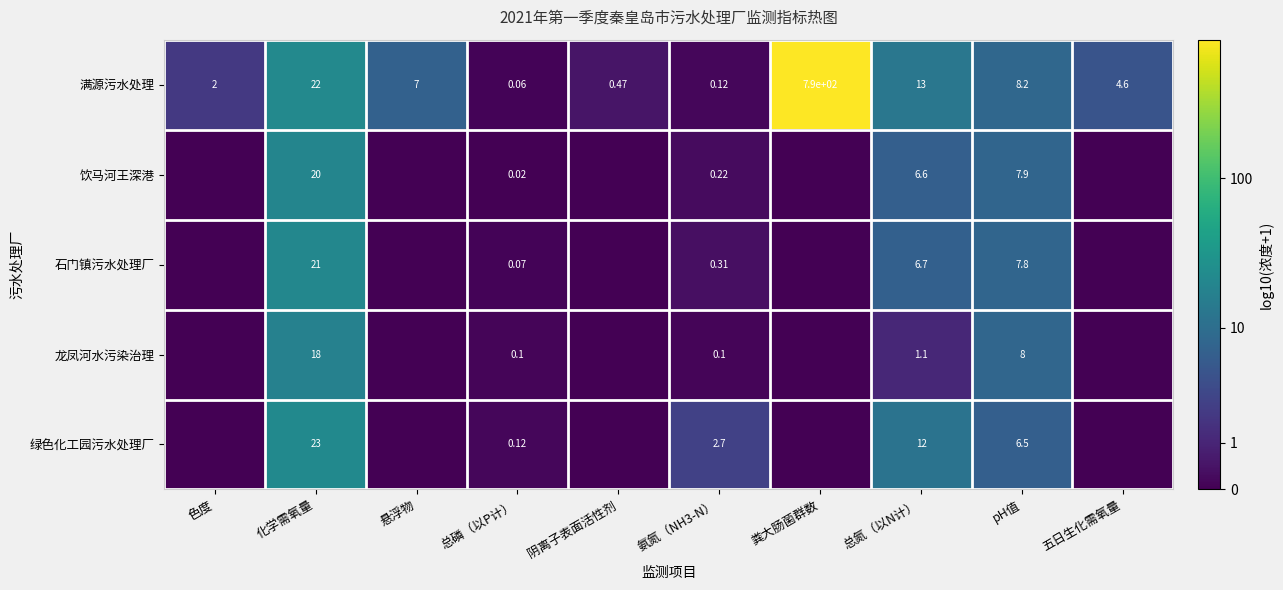

What is the spread (max minus min) of values at 氨氮（NH3-N）?

2.6